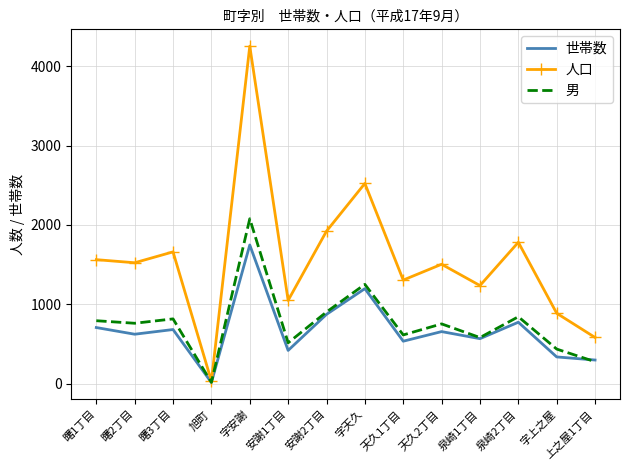

Which category has the highest value across all series?

字安謝